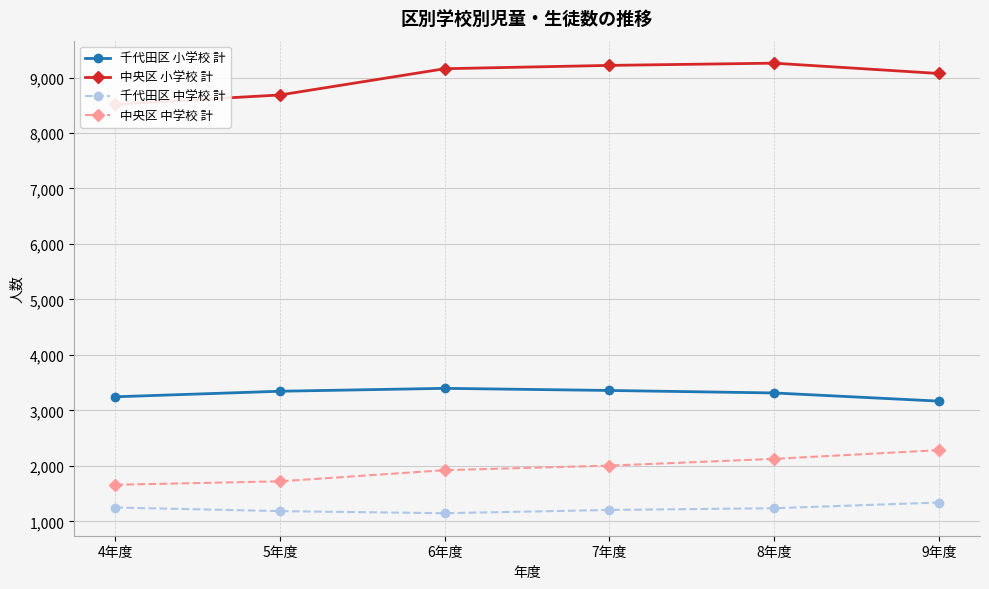

Rank the categories by 中央区 中学校 計 value from highest to lowest.

9年度, 8年度, 7年度, 6年度, 5年度, 4年度